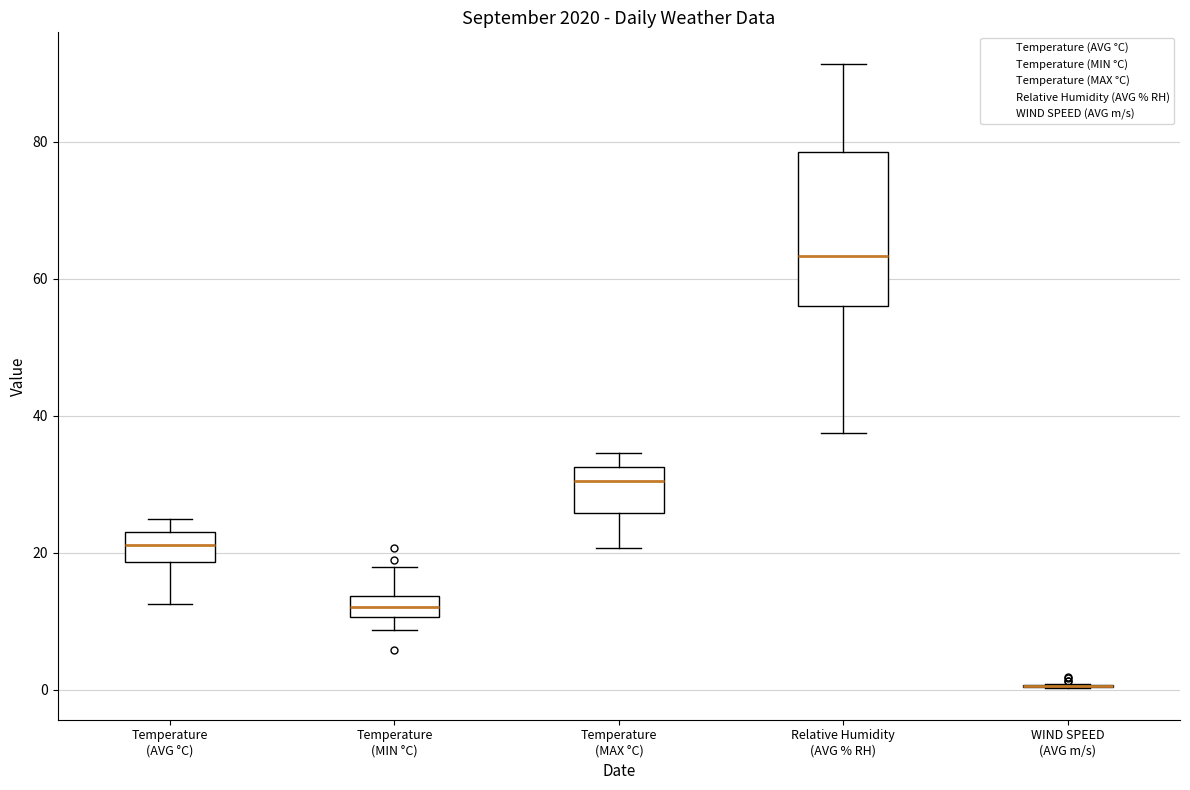

Reading left to right, transcribe this box plot: for each box, give where its median line is, the range the box spans, and where its two whiskers end, as read against the y-axis. The values are not printed on the chart, so give them approximately, as read against the axis.

Temperature (AVG °C): median 22, box 18 to 24, whiskers 12 to 24 (just above the box's upper edge)
Temperature (MIN °C): median 12, box 10 to 14, whiskers 8 to 18
Temperature (MAX °C): median 30, box 26 to 32, whiskers 20 to 34
Relative Humidity (AVG % RH): median 64, box 56 to 78, whiskers 38 to 92
WIND SPEED (AVG m/s): box collapsed to a line at 0, whiskers 0 to 0